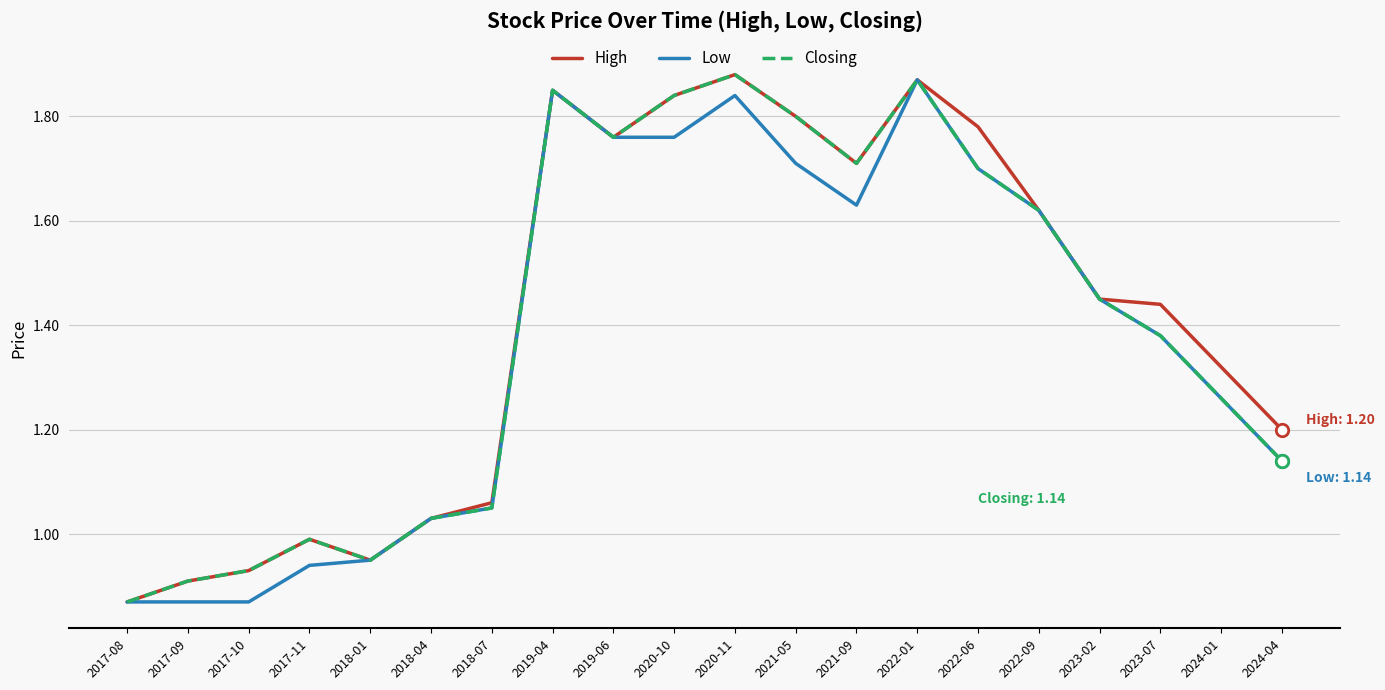

What are all the series names shown in the legend?

High, Low, Closing